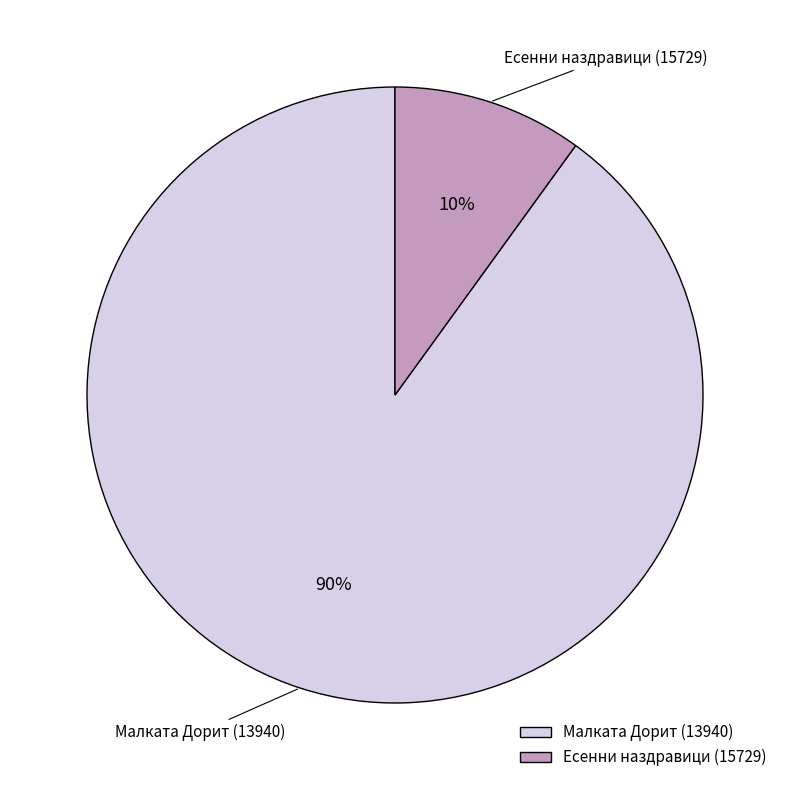

Approximately how many times larger is the value at Малката Дорит (13940) compared to Есенни наздравици (15729)?

9.0